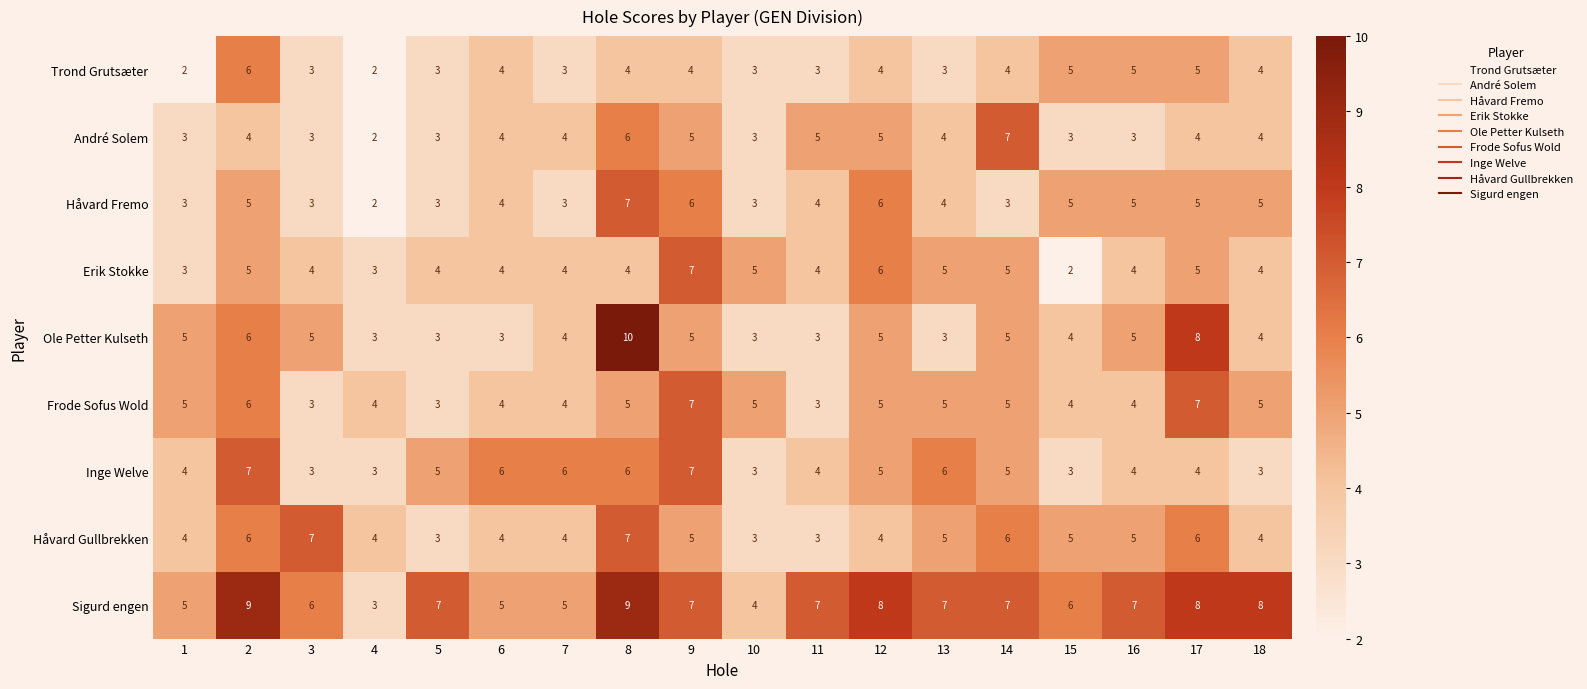

What is the difference between the second highest and second lowest values in the Trond Grutsæter series?

3